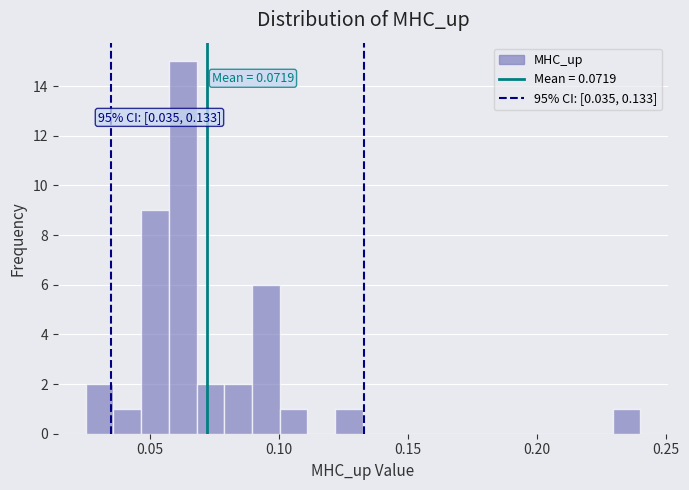

Read against the x-axis, roughly where is the centre of the tallest bar?

0.065